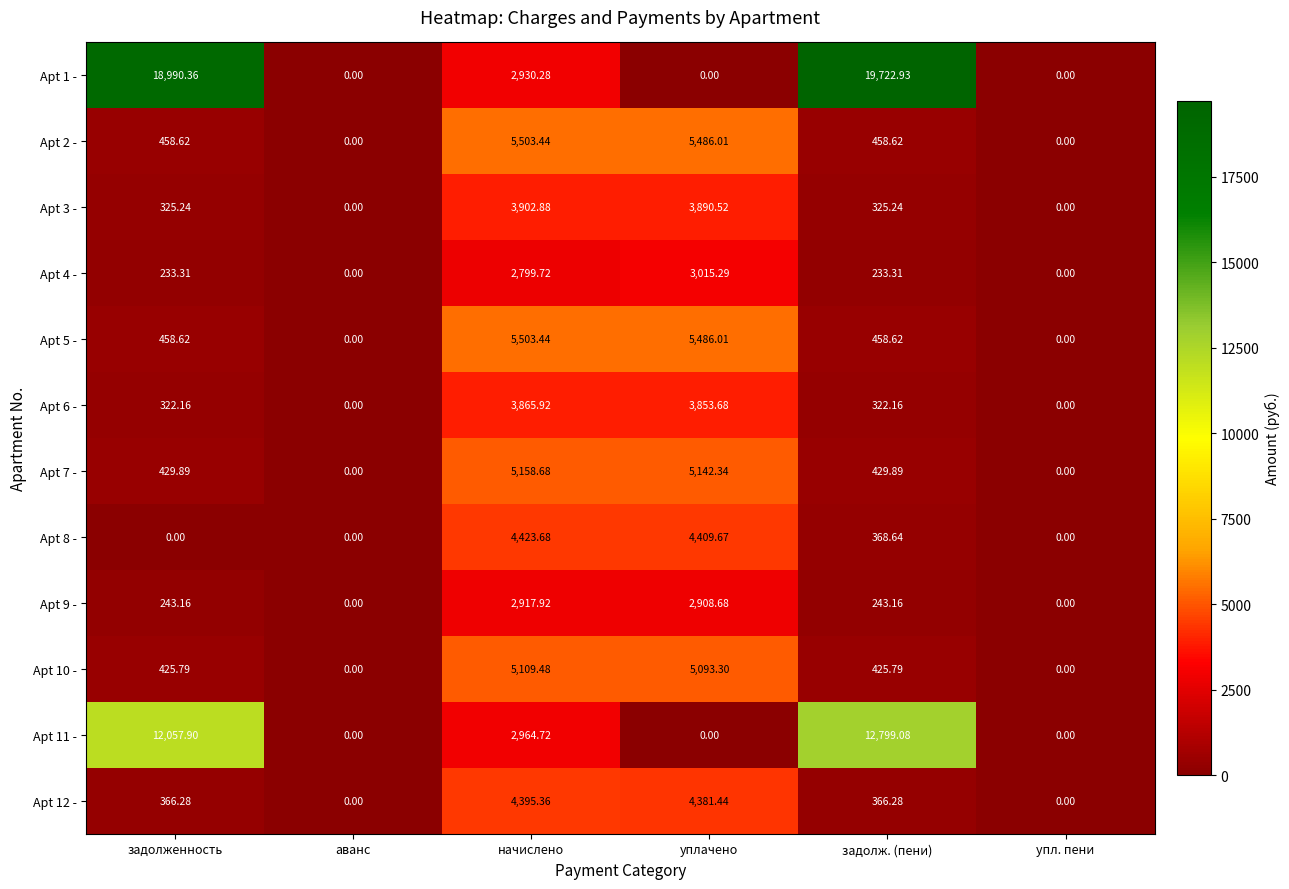

At which label does Apt 1 - first exceed 2930?

задолженность